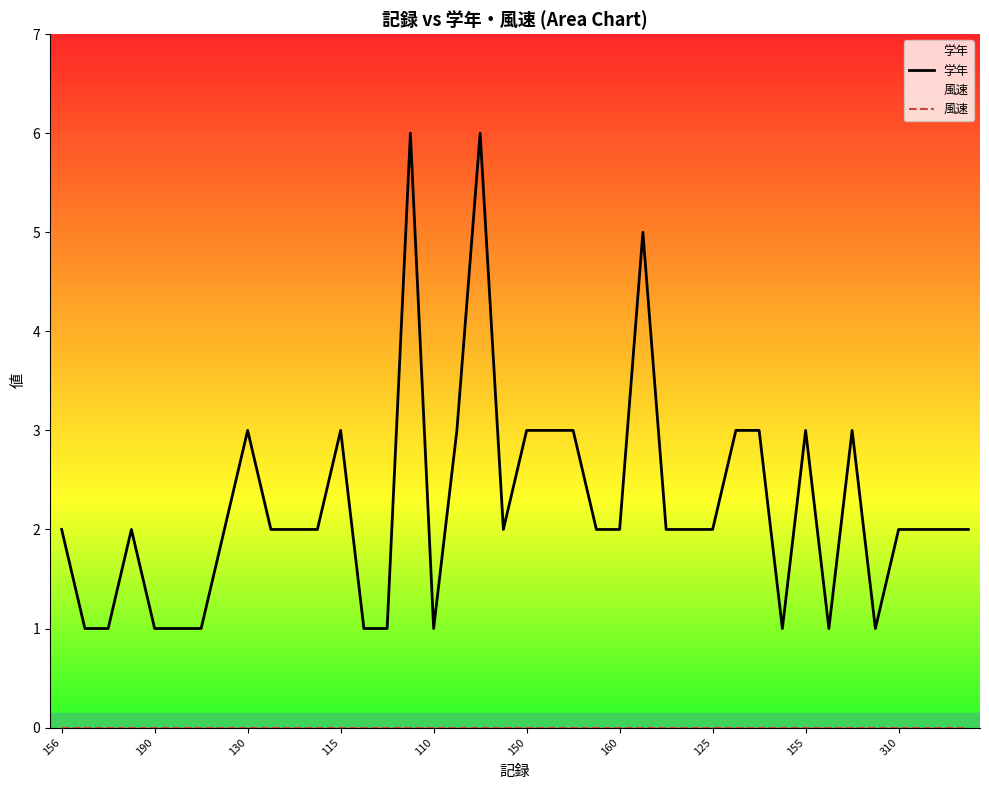

What is the average value of the 学年 series?

2